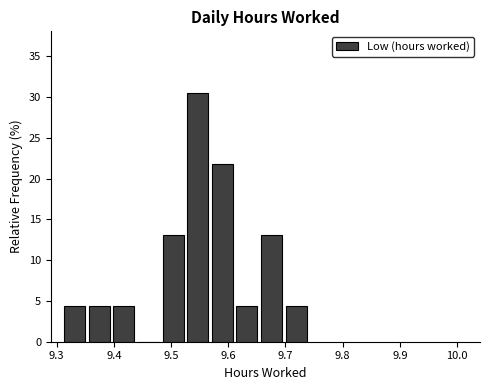

How tall is the bar that spans 9.568 to 9.611 on the x-axis? Neither the bar edges nor the heights are printed on the chart, so give them approximately, as read against the axes.

21.5